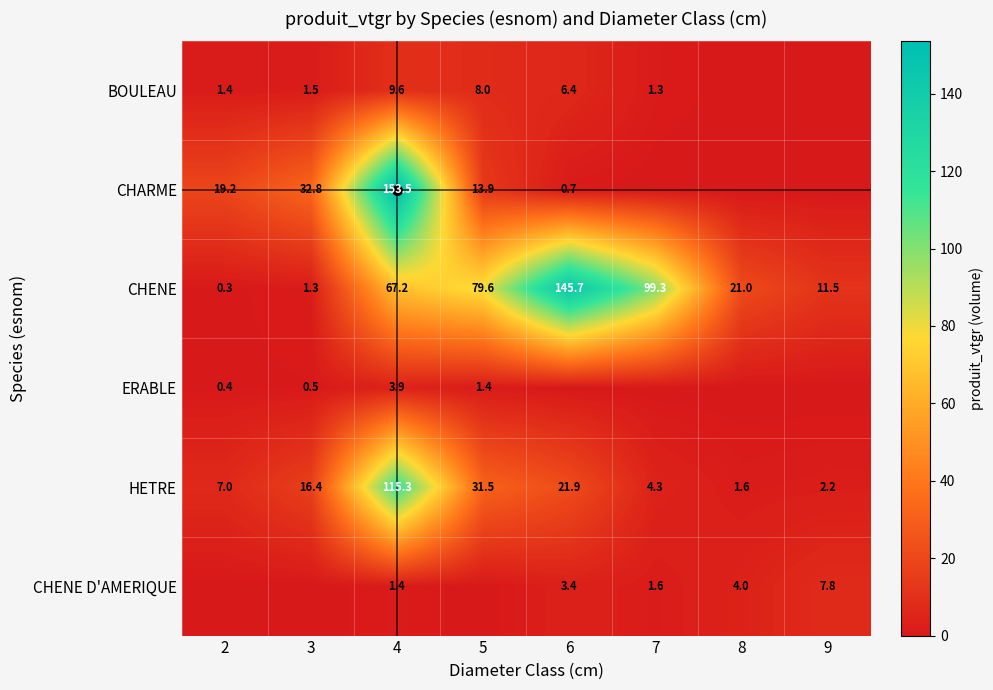

What is the difference between the CHENE values at 4 and 3?

65.9